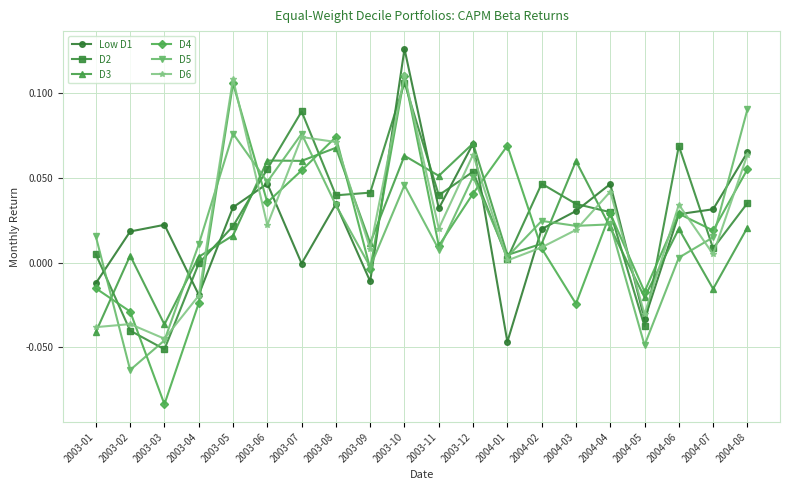

What is the difference between the maximum and minimum values in the D2 series?

0.2